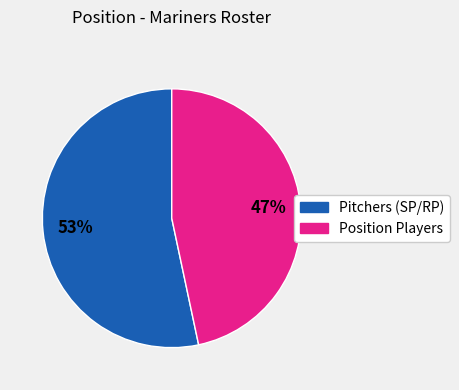

To the nearest percent, what is the average slice percentage?

50%